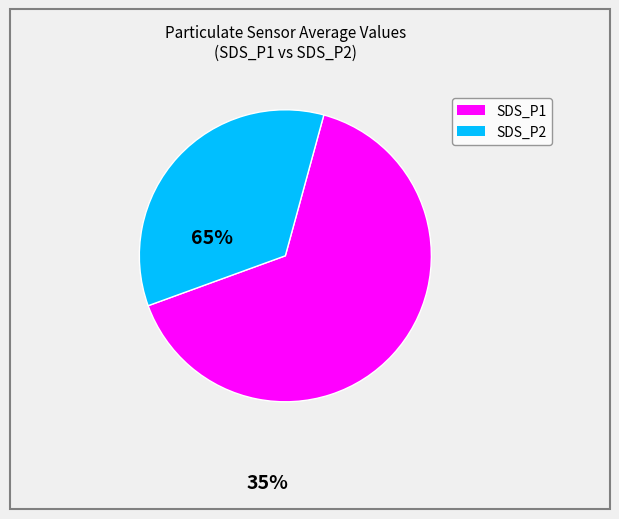

True or false: SDS_P1 accounts for 65% of the total.

True